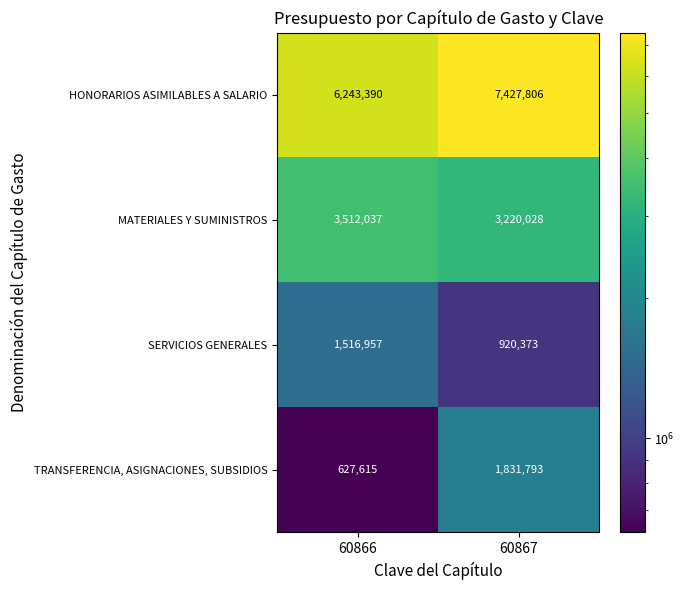

Rank the series by their maximum value, from lowest to highest.

SERVICIOS GENERALES, TRANSFERENCIA, ASIGNACIONES, SUBSIDIOS, MATERIALES Y SUMINISTROS, HONORARIOS ASIMILABLES A SALARIO